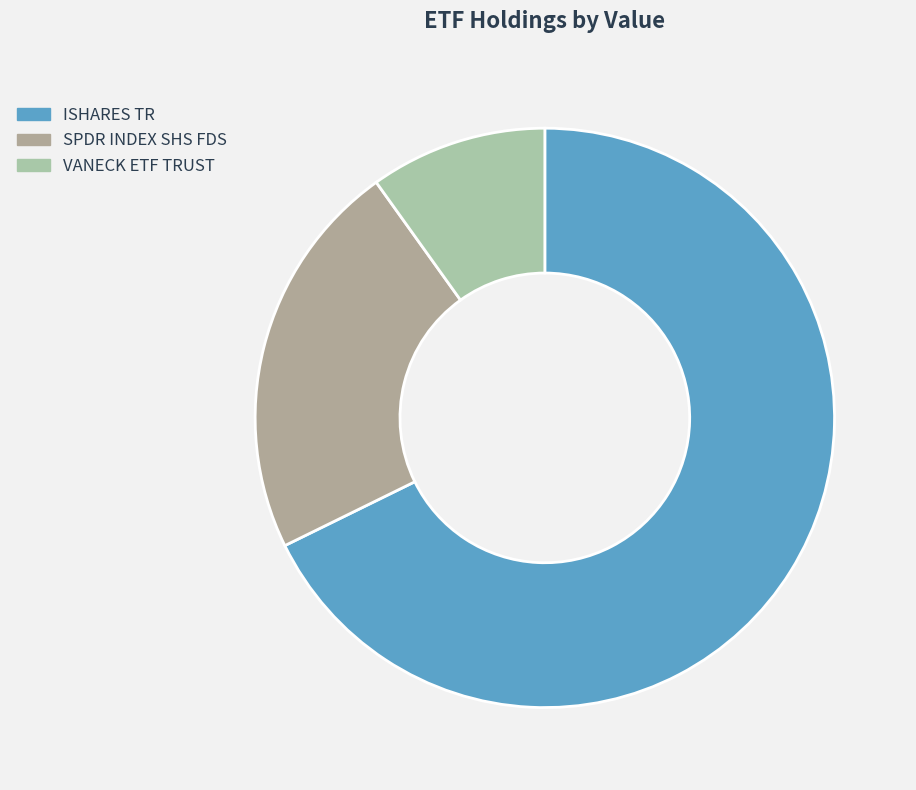

How many slices are in this pie chart?

3